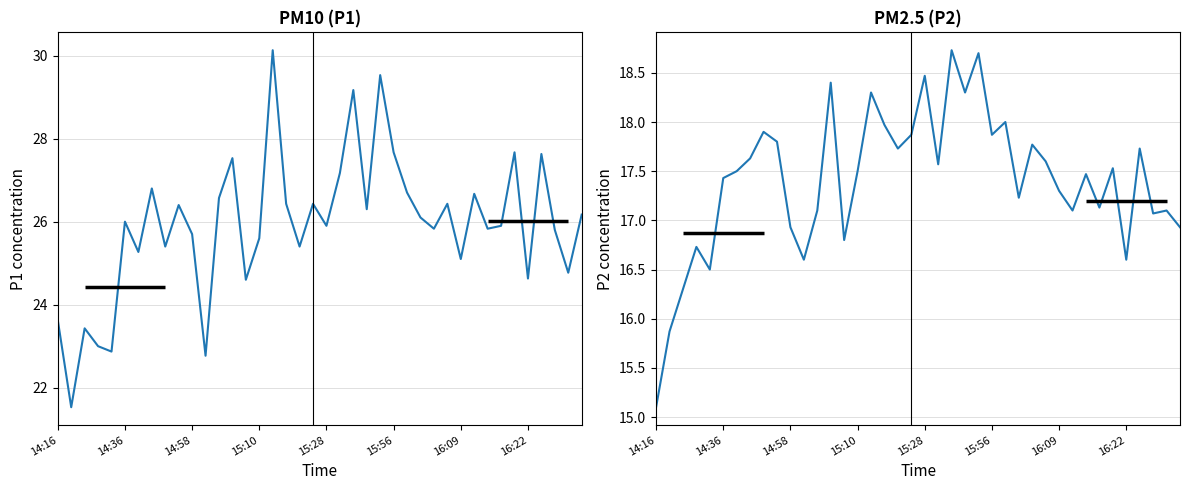

Reading left to right, extract all data points from this chart.

P1: 23.6	21.5	23.4	23.0	22.9	26.0	25.3	26.8	25.4	26.4	25.7	22.8	26.6	27.5	24.6	25.6	30.1	26.4	25.4	26.4	25.9	27.2	29.2	26.3	29.5	27.7	26.7	26.1	25.8	26.4	25.1	26.7	25.8	25.9	27.7	24.6	27.6	25.8	24.8	26.2
P2: 15.1	15.9	16.3	16.7	16.5	17.4	17.5	17.6	17.9	17.8	16.9	16.6	17.1	18.4	16.8	17.5	18.3	18.0	17.7	17.9	18.5	17.6	18.7	18.3	18.7	17.9	18.0	17.2	17.8	17.6	17.3	17.1	17.5	17.1	17.5	16.6	17.7	17.1	17.1	16.9